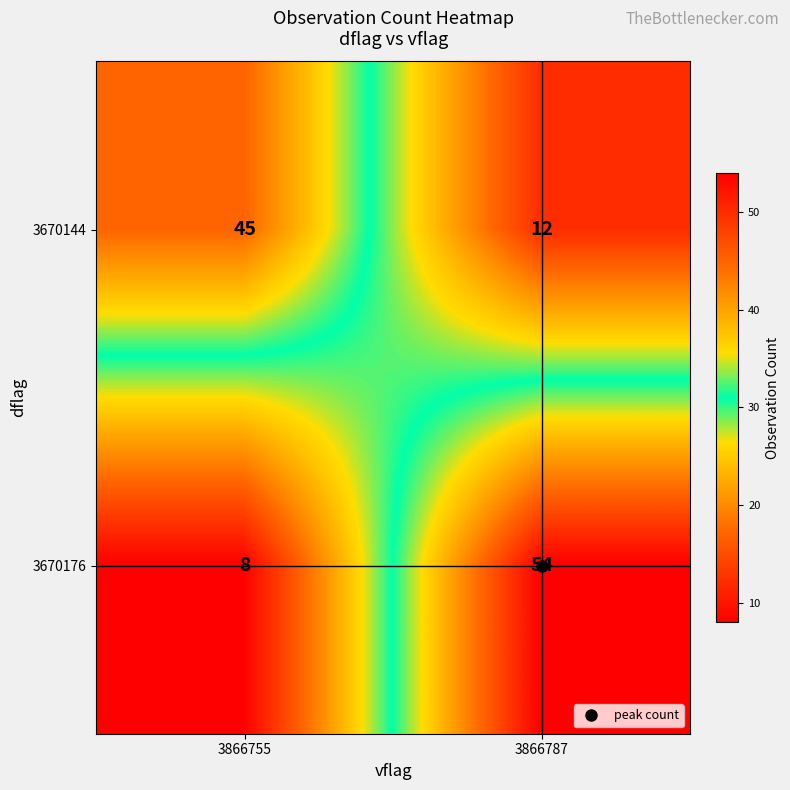

Is the value of 3670176 at 3866755 greater than the value of 3670144 at 3866755?

No